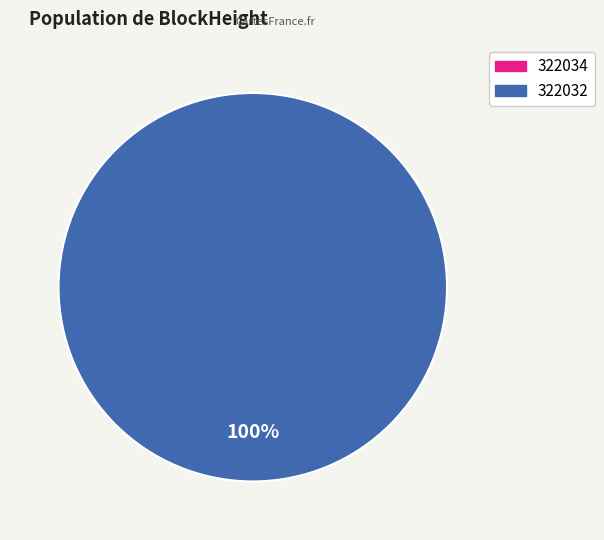

To the nearest percent, what is the difference between the largest and smallest slice percentages?

100%